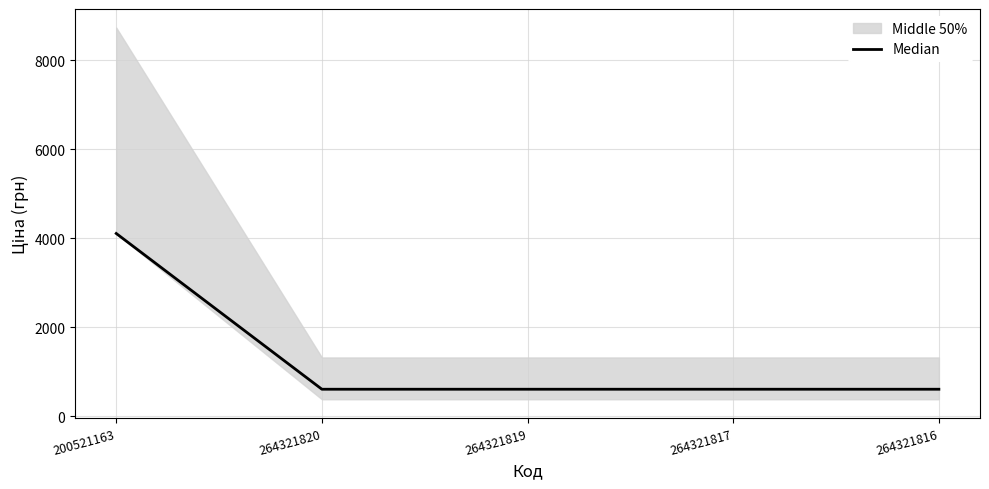

List the labels in order of value, largest first.

200521163, 264321820, 264321819, 264321817, 264321816